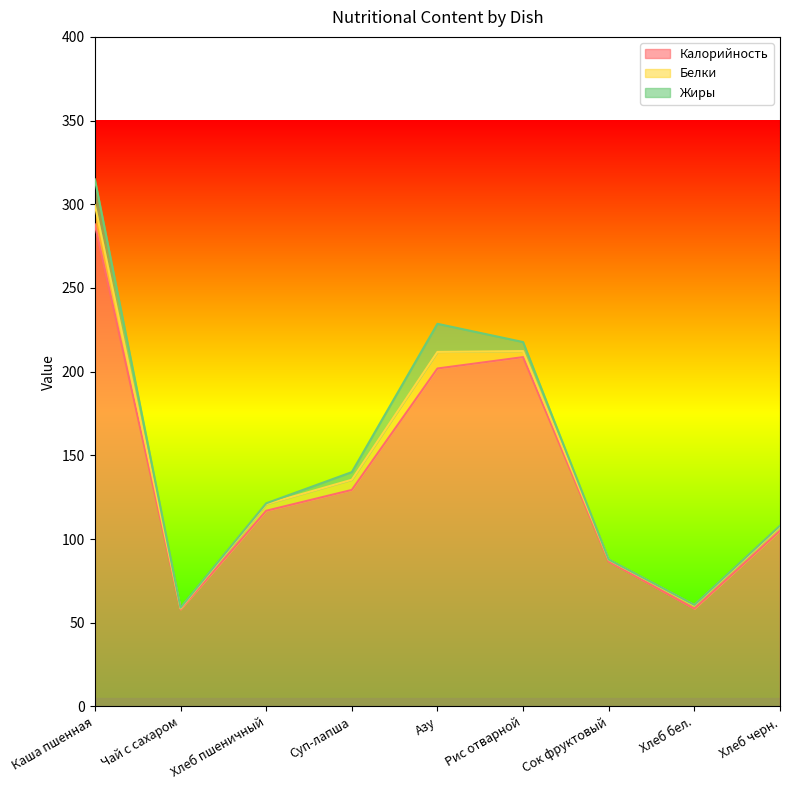

Which category has the highest value in the Калорийность series?

Каша пшенная